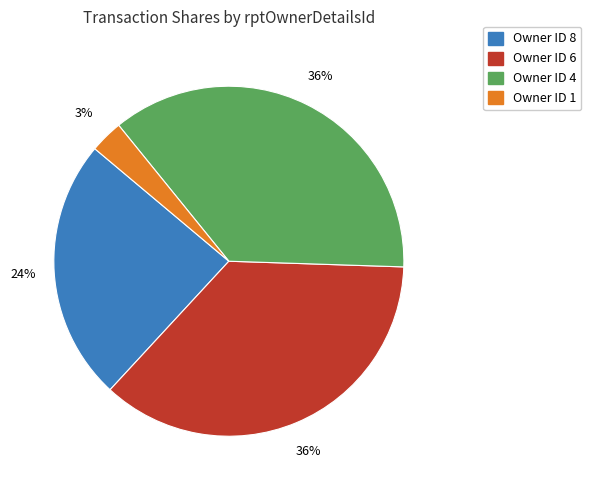

Does any single category account for the majority?

No